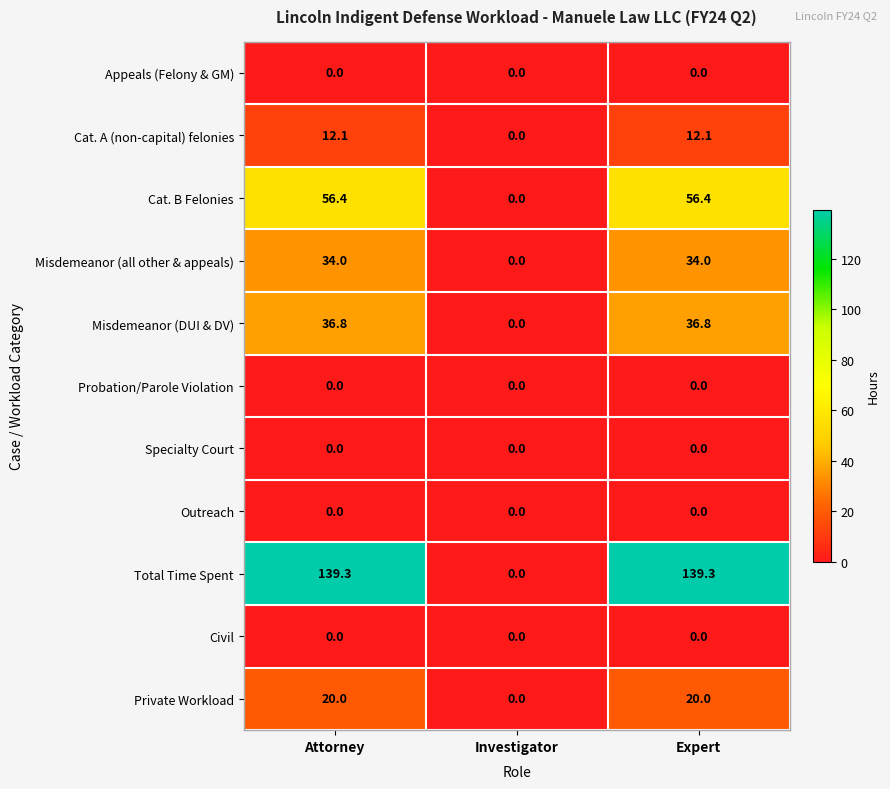

True or false: Cat. B Felonies has a value of 35.3 at Investigator.

False